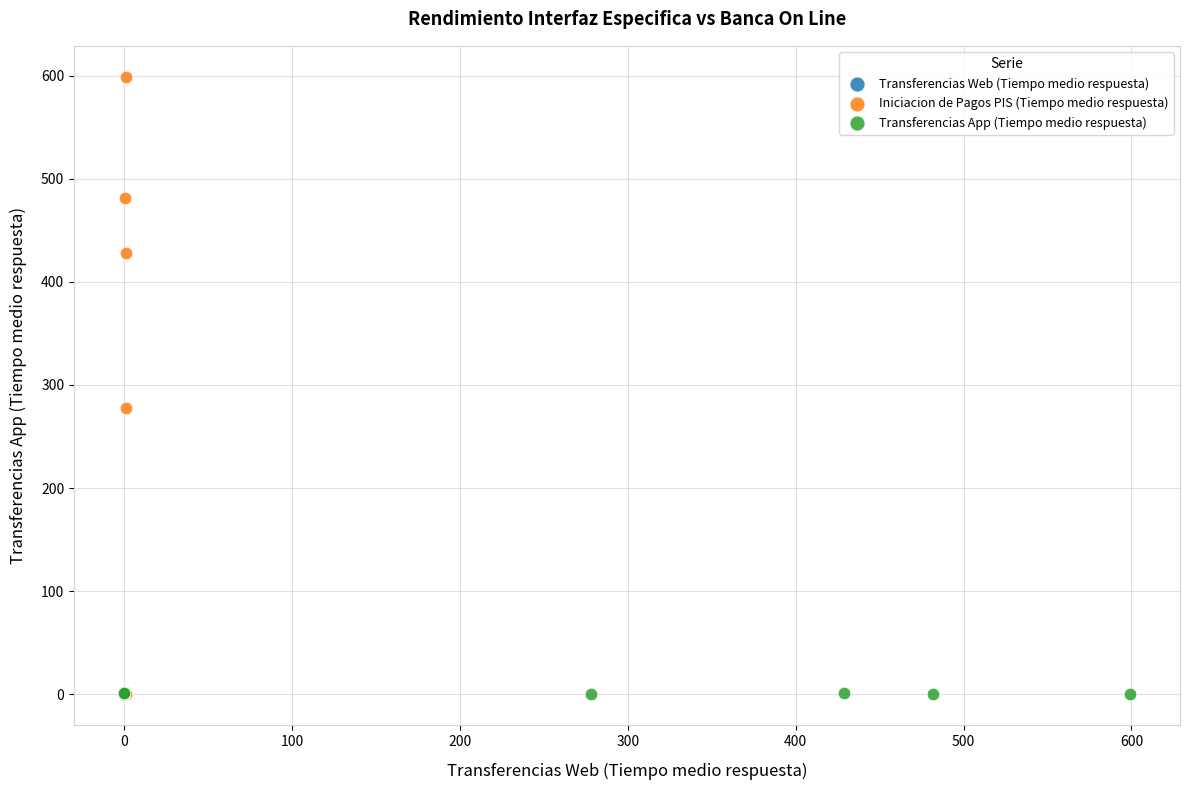

Which series has the widest spread of Y values?

Iniciacion de Pagos PIS (Tiempo medio respuesta)